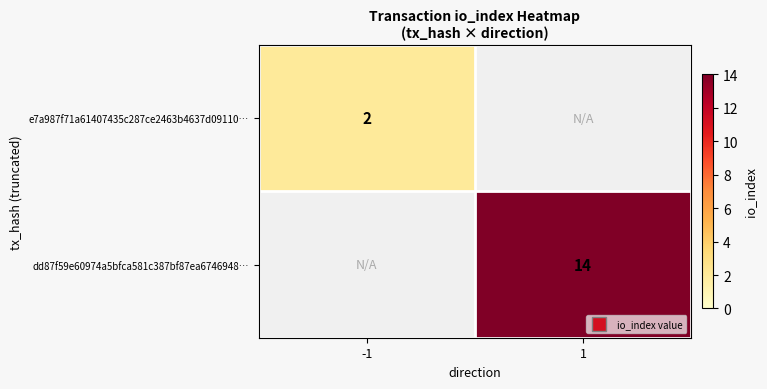

True or false: dd87f59e60974a5bfca581c387bf87ea6746948… has a value of 0 at -1.

True